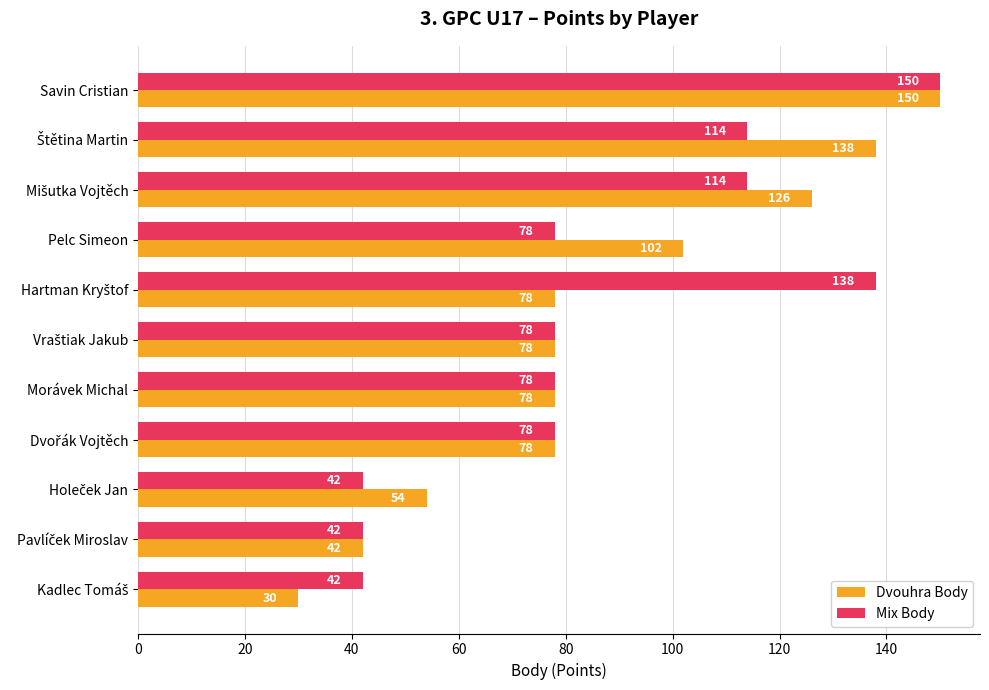

At how many categories does at least one series exceed 77?

8